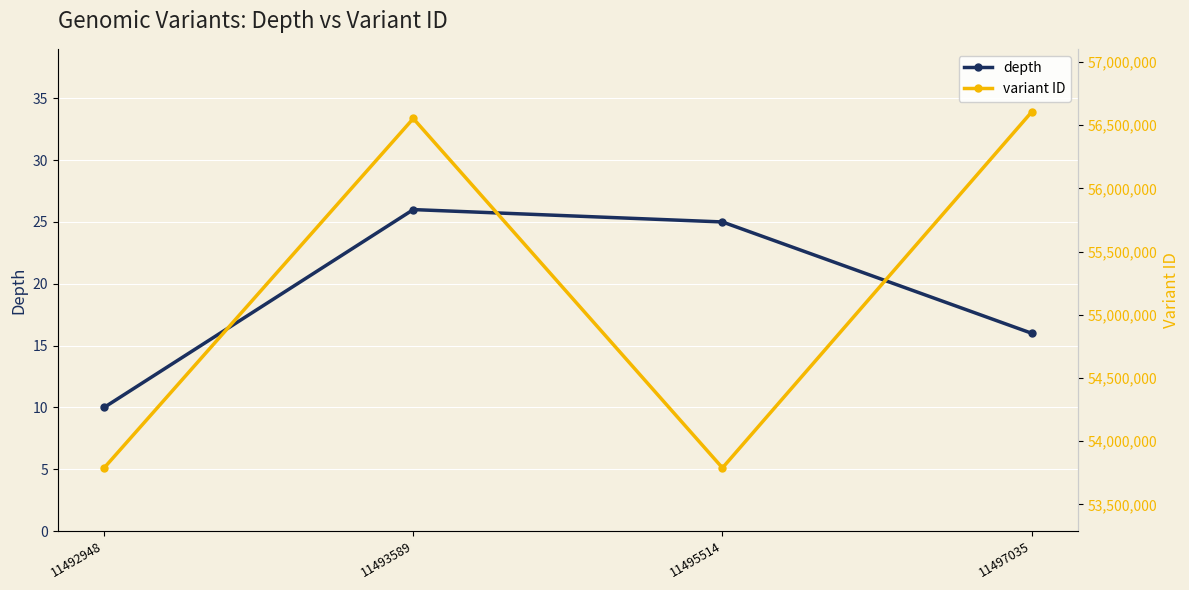

At how many categories does at least one series exceed 18223524?

4